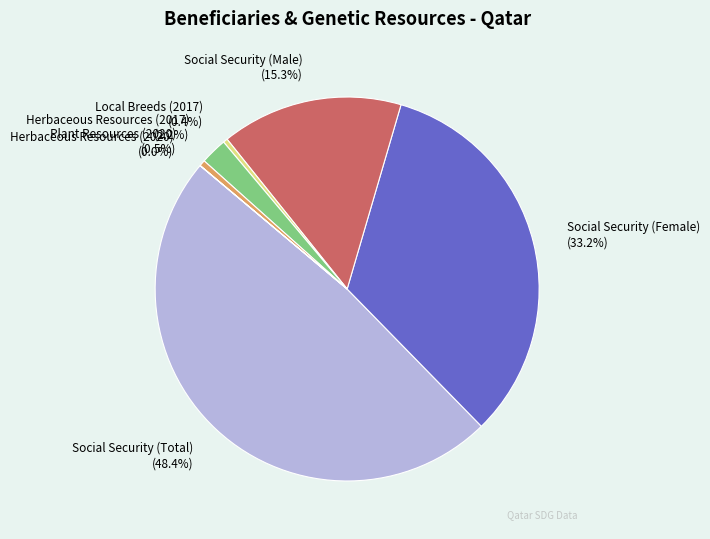

What is the total percentage of Herbaceous Resources (2017) and Social Security (Male)?

17.5%